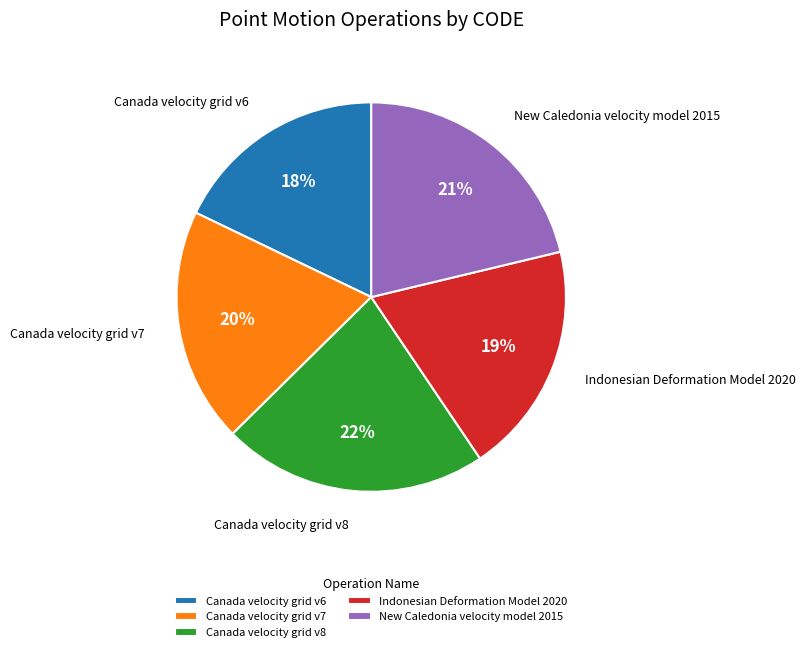

Does Indonesian Deformation Model 2020 account for over 50% of the chart?

No